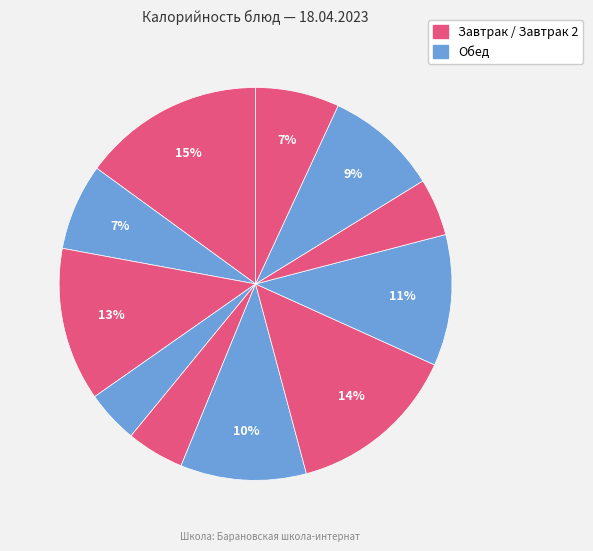

How many segments does this pie chart have?

11